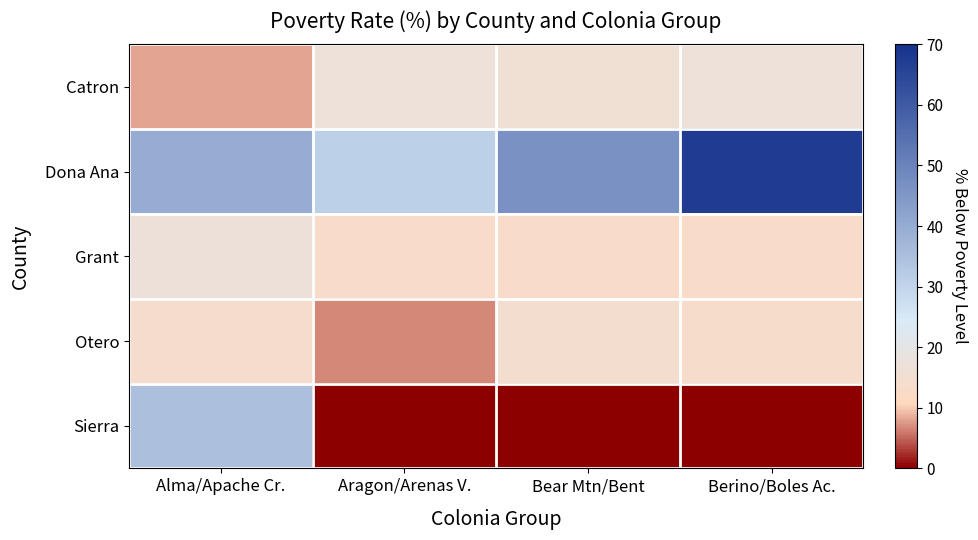

Reading left to right, list all the values displayed in this chart.

Catron: Alma/Apache Cr.=8.0	Aragon/Arenas V.=17.2	Bear Mtn/Bent=15.8	Berino/Boles Ac.=17.2
Dona Ana: Alma/Apache Cr.=39.8	Aragon/Arenas V.=31.1	Bear Mtn/Bent=46.4	Berino/Boles Ac.=67.5
Grant: Alma/Apache Cr.=16.7	Aragon/Arenas V.=13.0	Bear Mtn/Bent=13.0	Berino/Boles Ac.=13.0
Otero: Alma/Apache Cr.=13.8	Aragon/Arenas V.=6.8	Bear Mtn/Bent=14.5	Berino/Boles Ac.=13.5
Sierra: Alma/Apache Cr.=34.8	Aragon/Arenas V.=0.0	Bear Mtn/Bent=0.0	Berino/Boles Ac.=0.0